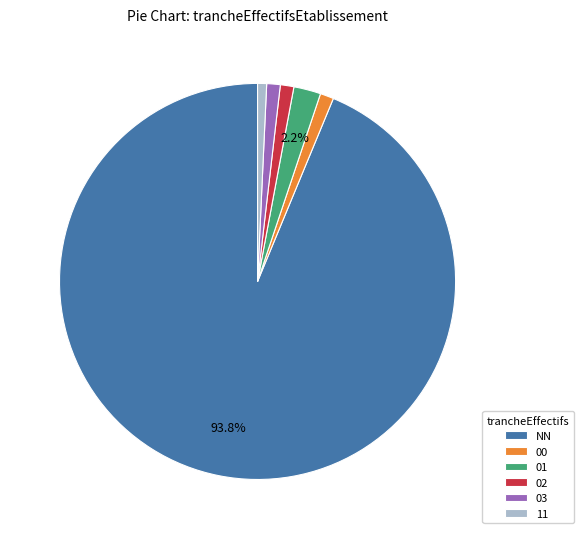

Combined, do 02 and 11 account for over 50%?

No